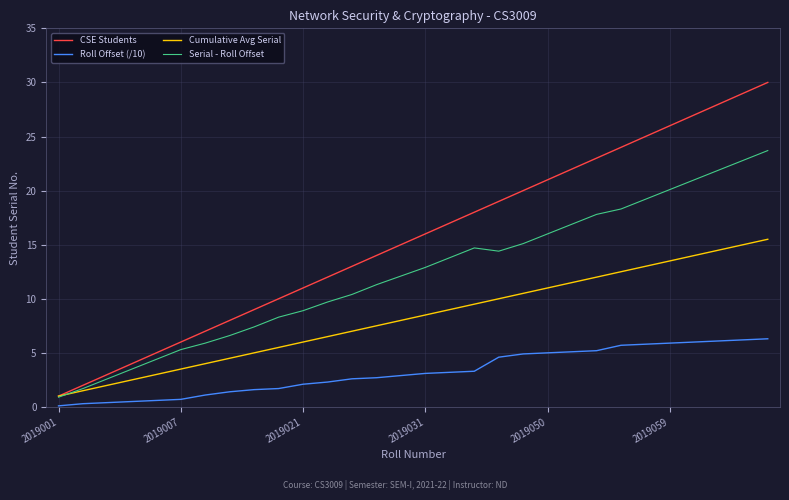

True or false: Serial - Roll Offset and Roll Offset (/10) cross at least once.

False